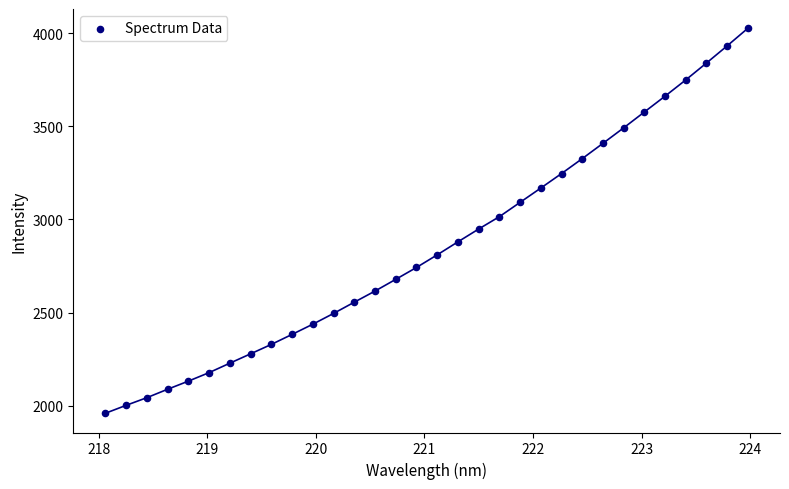

What is the range of X values (max minus min)?

5.9